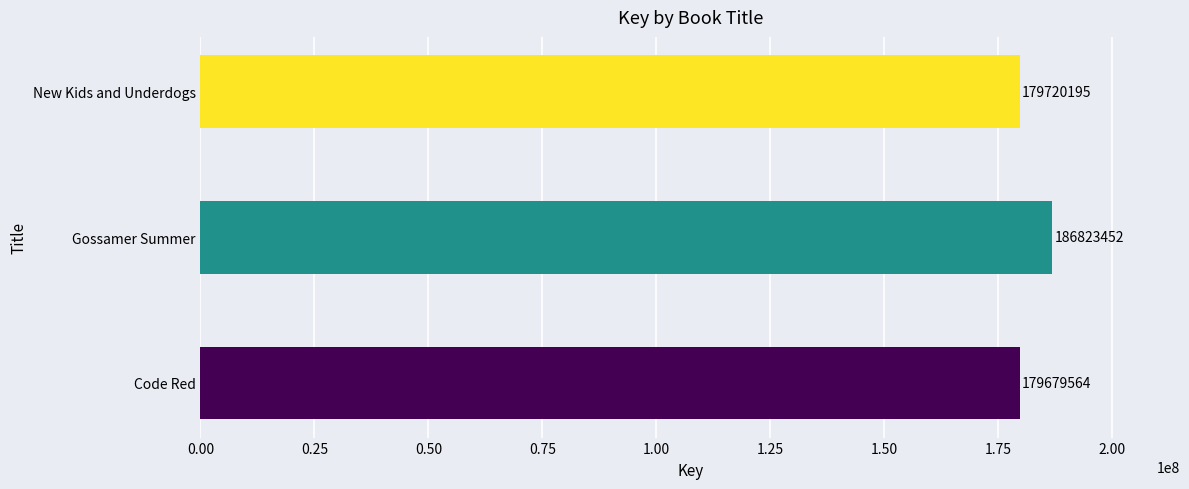

True or false: the data shows 288470098 at Code Red.

False